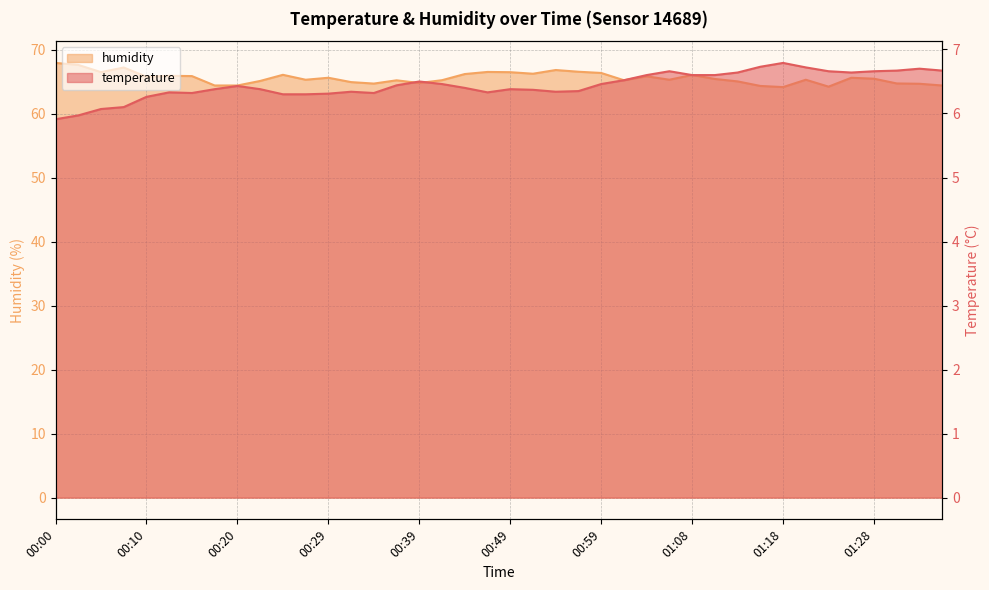

What is the difference between the humidity values at 00:10 and 01:13?

0.7